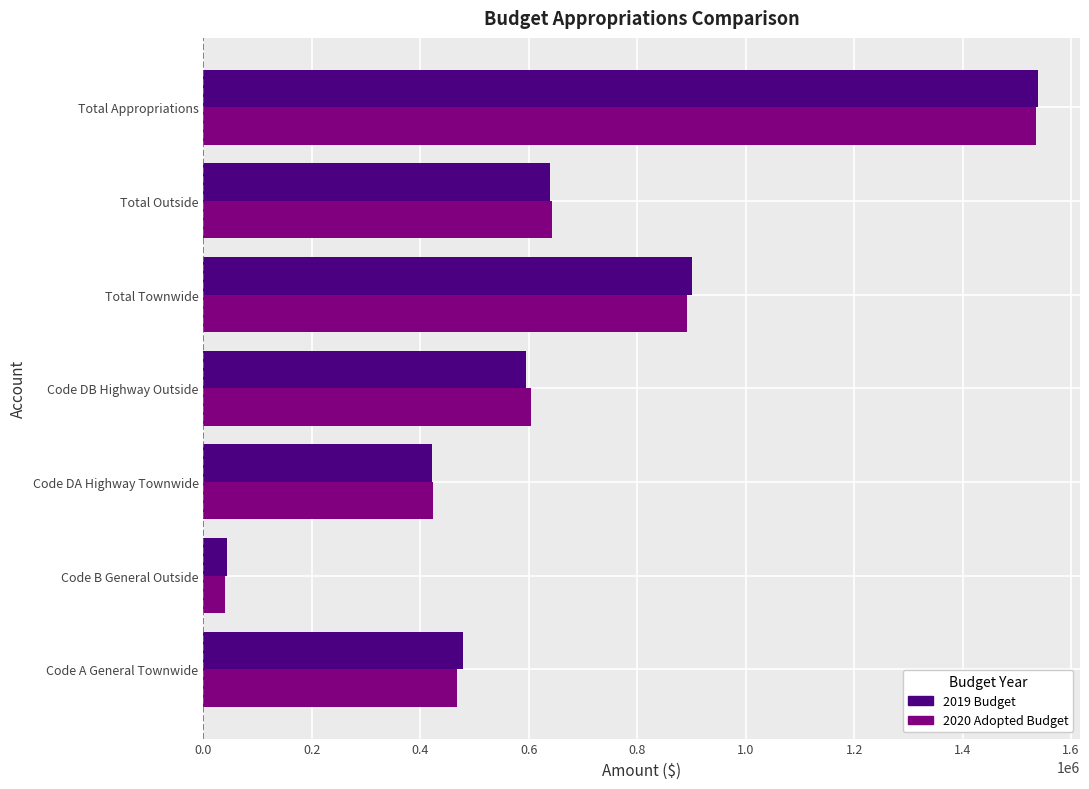

Rank the categories by 2020 Adopted Budget value from lowest to highest.

Code B General Outside, Code DA Highway Townwide, Code A General Townwide, Code DB Highway Outside, Total Outside, Total Townwide, Total Appropriations